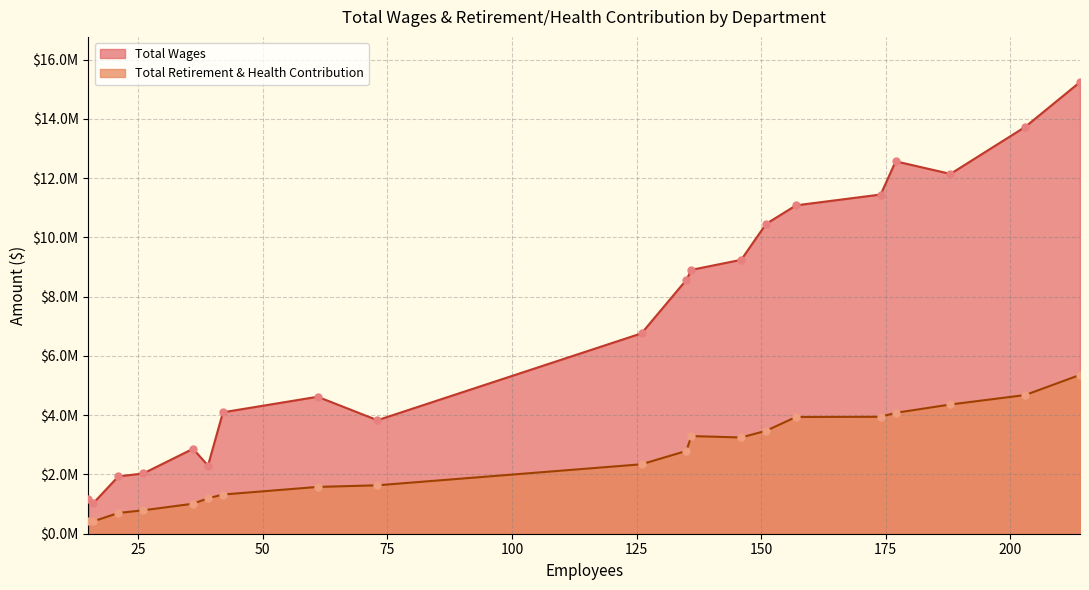

What are all the series names shown in the legend?

Total Wages, Total Retirement & Health Contribution